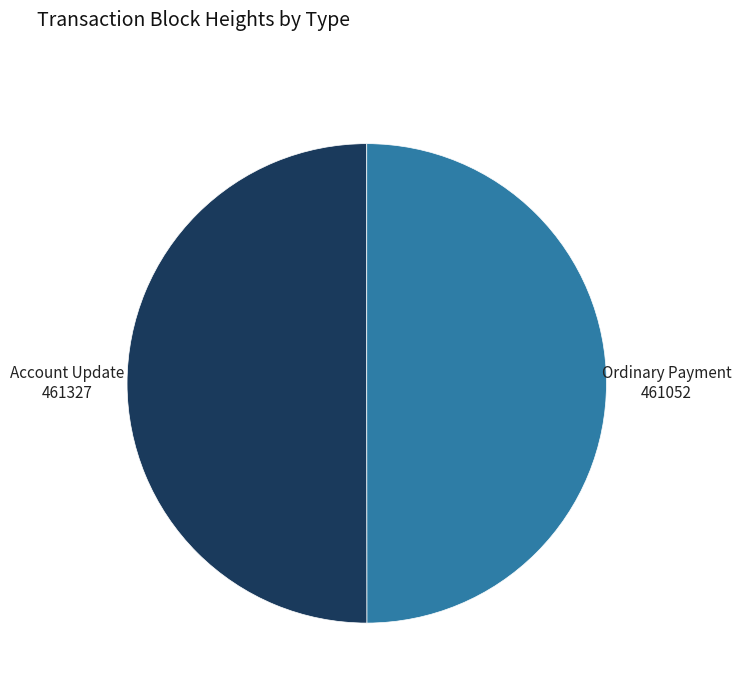

Is it true that Account Update is 62% of the pie?

False